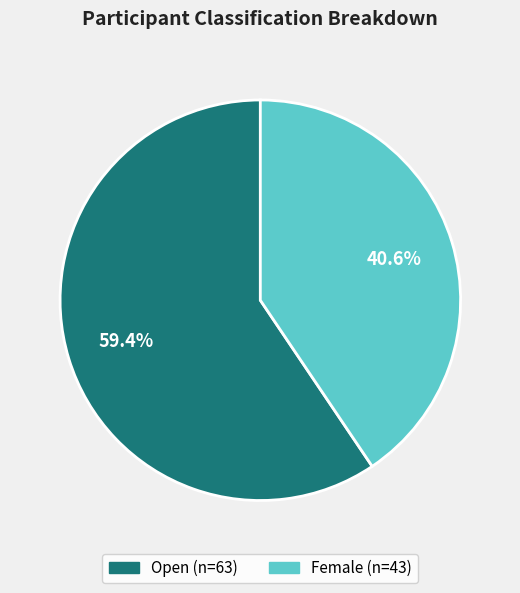

Combined, what portion of the pie is Open and Female?

100.0%